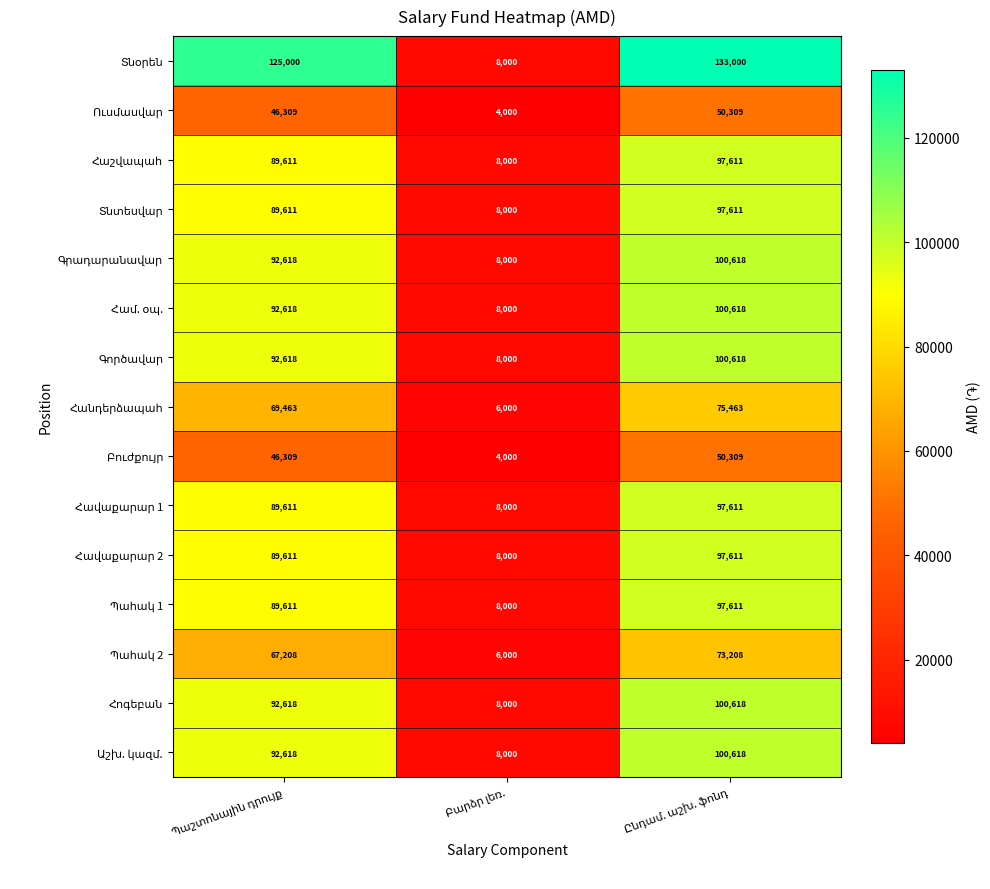

At how many categories does at least one series exceed 4205?

3